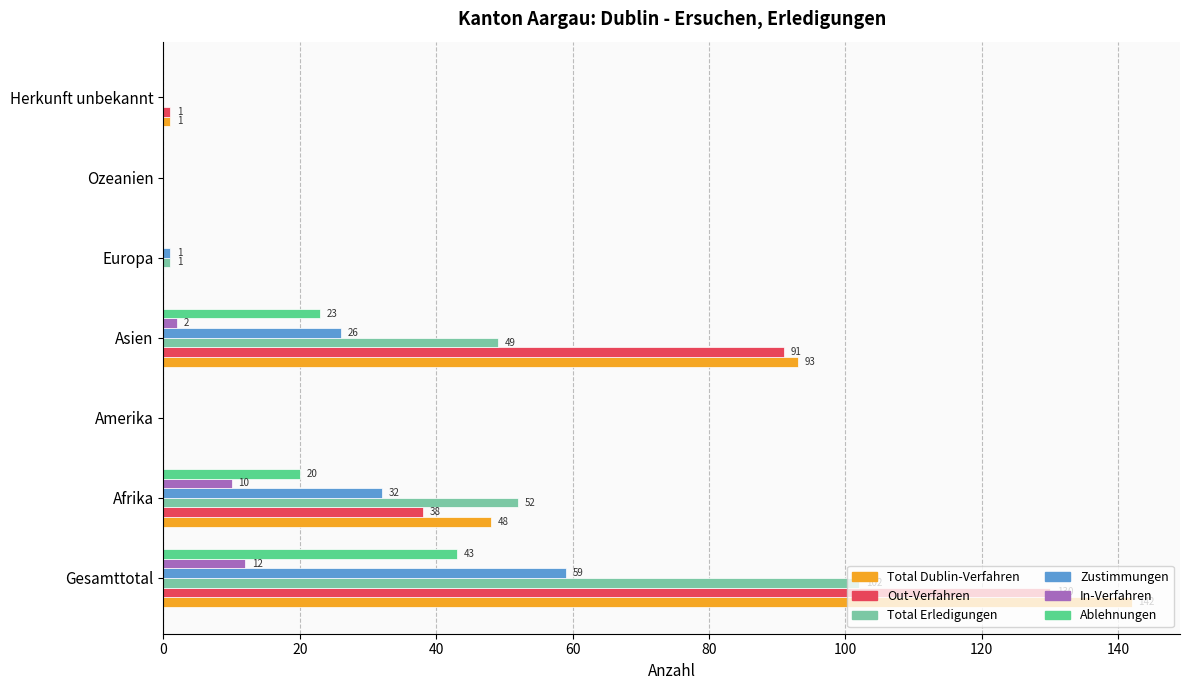

What value does the Total Erledigungen series have at Afrika?

52